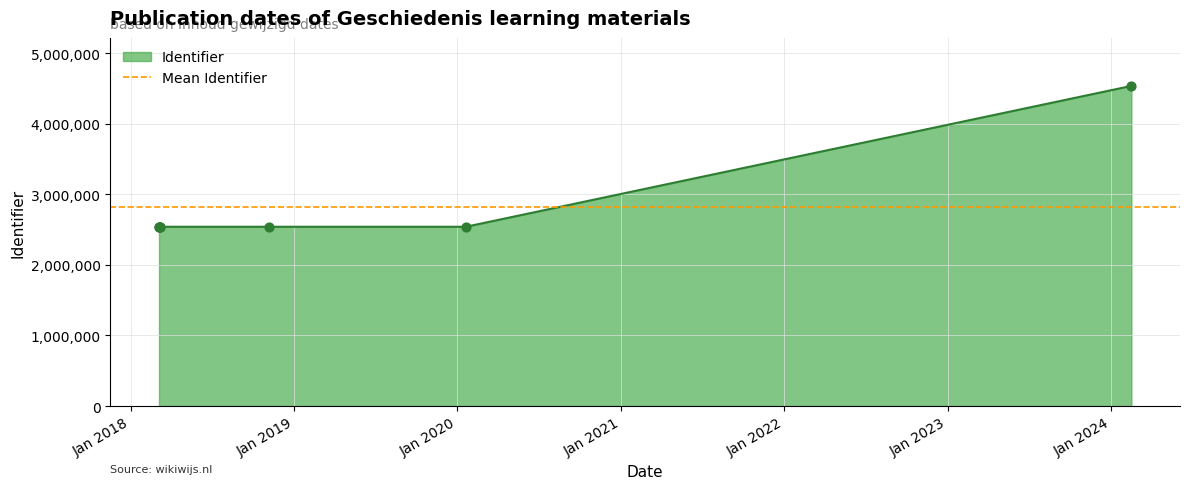

What is the ratio of the value at 2018-03-08 to the value at 2020-01-20?

1.0